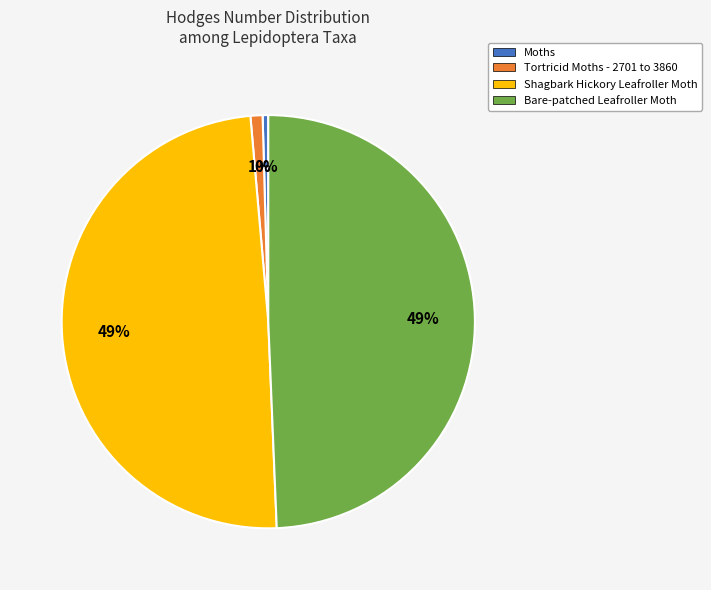

To the nearest percent, what is the difference between the largest and smallest slice percentages?

49%